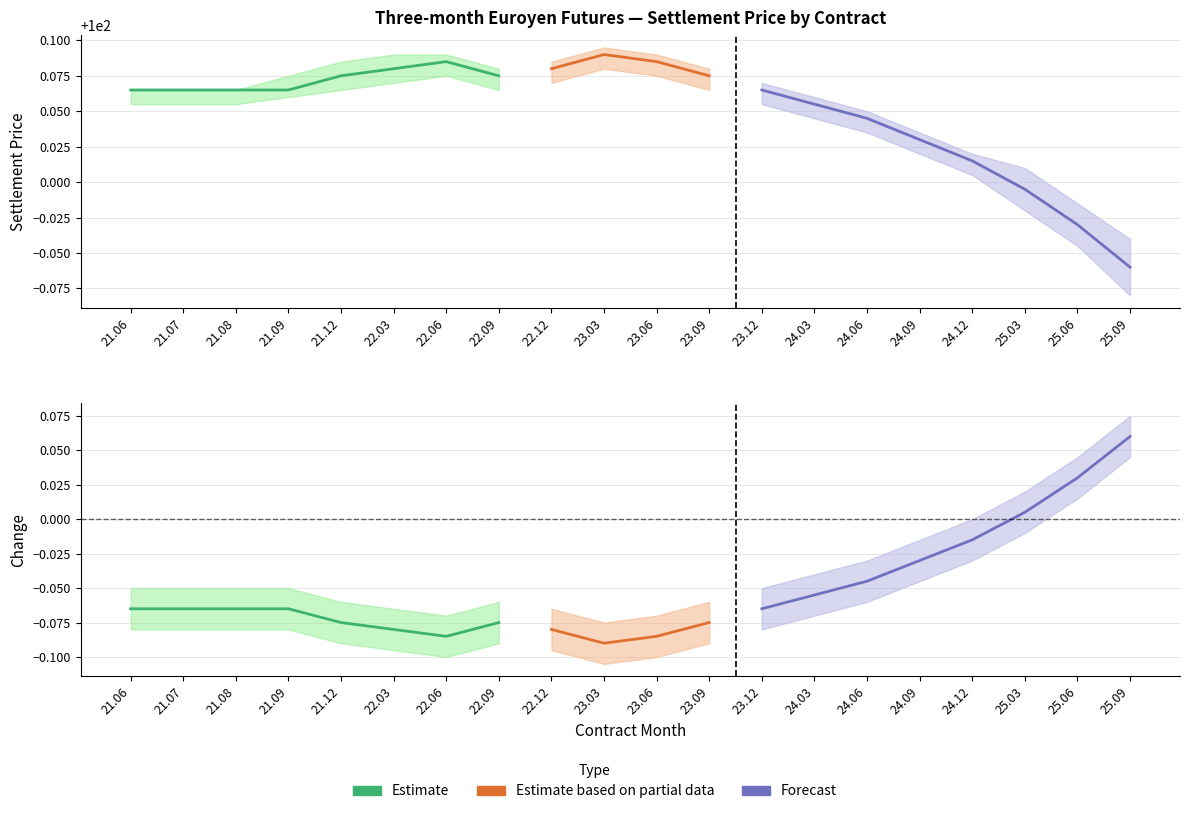

What is the difference between the highest and lowest values at 24.09?

100.1